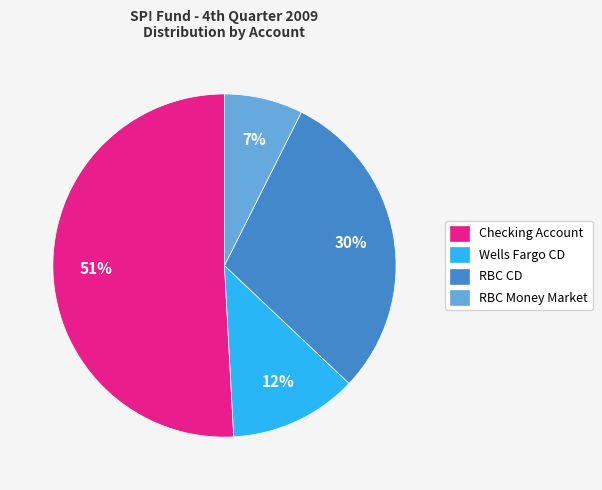

True or false: Checking Account accounts for 51% of the total.

True